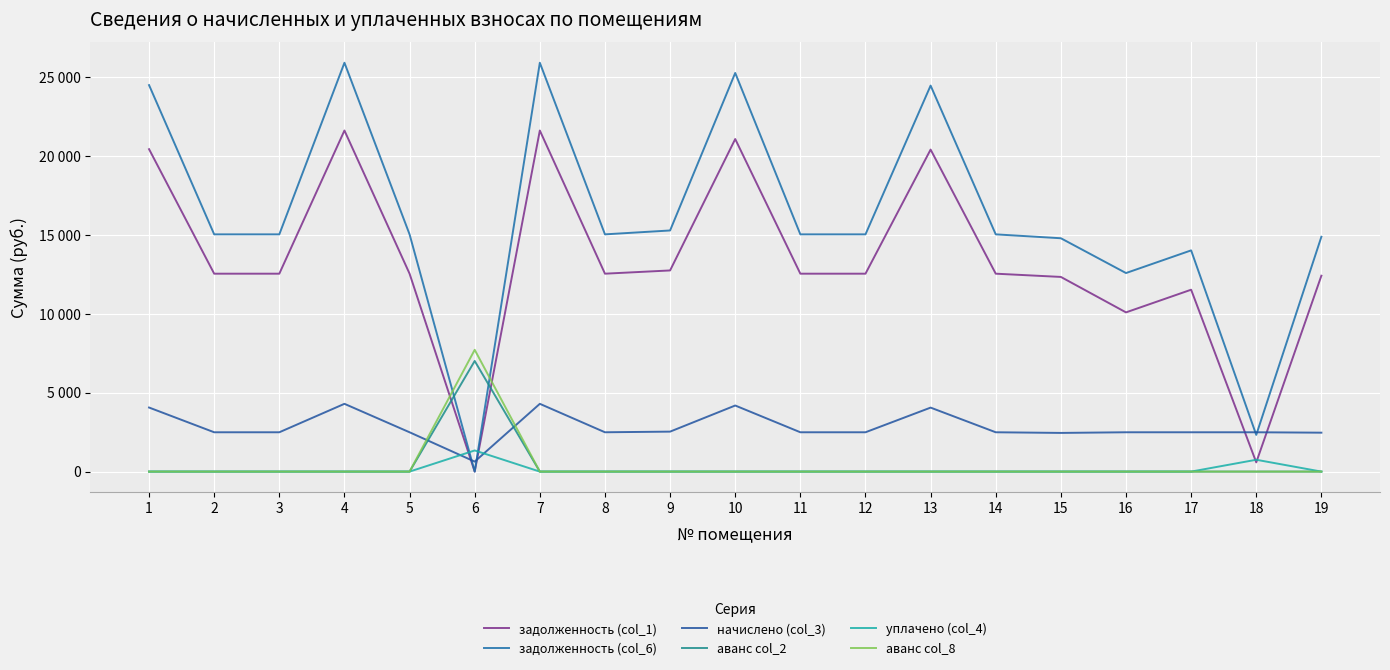

True or false: задолженность (col_1) has more than 2 interior local peaks.

True